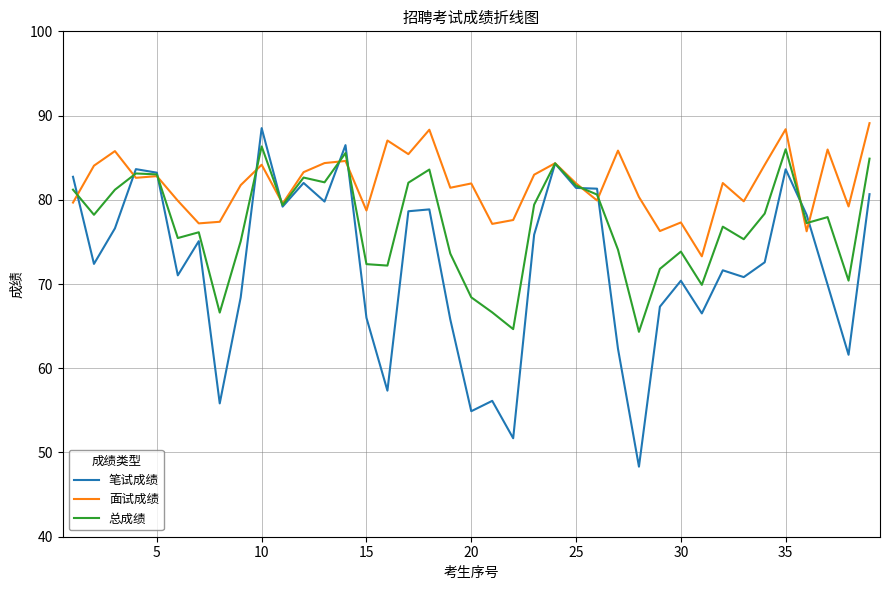

Which series has the largest range (max minus min)?

笔试成绩